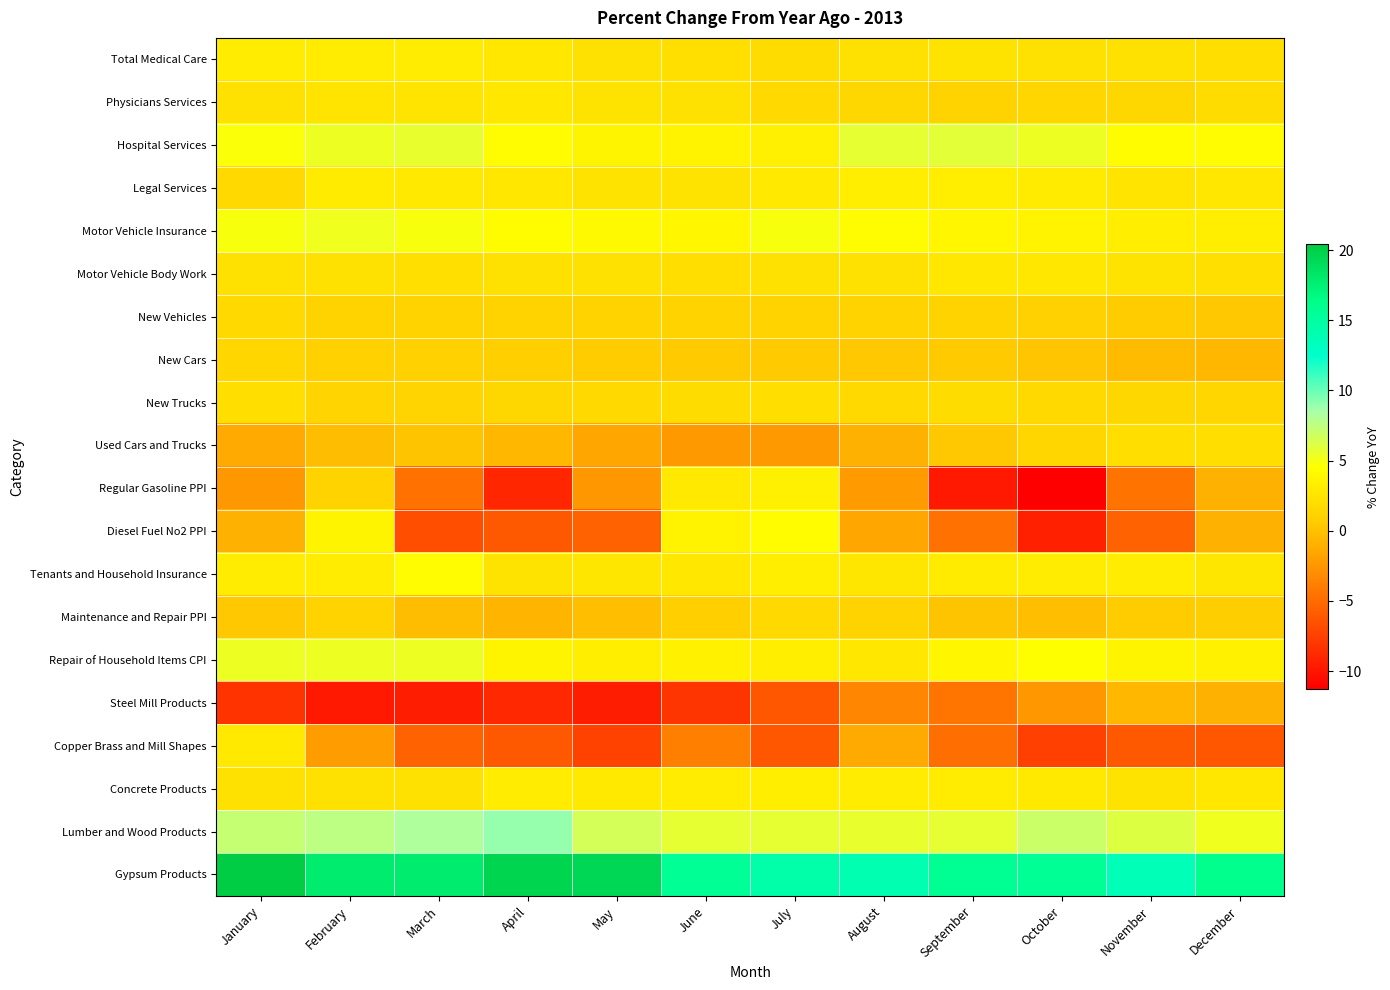

What is the total value across all series at May?

28.7